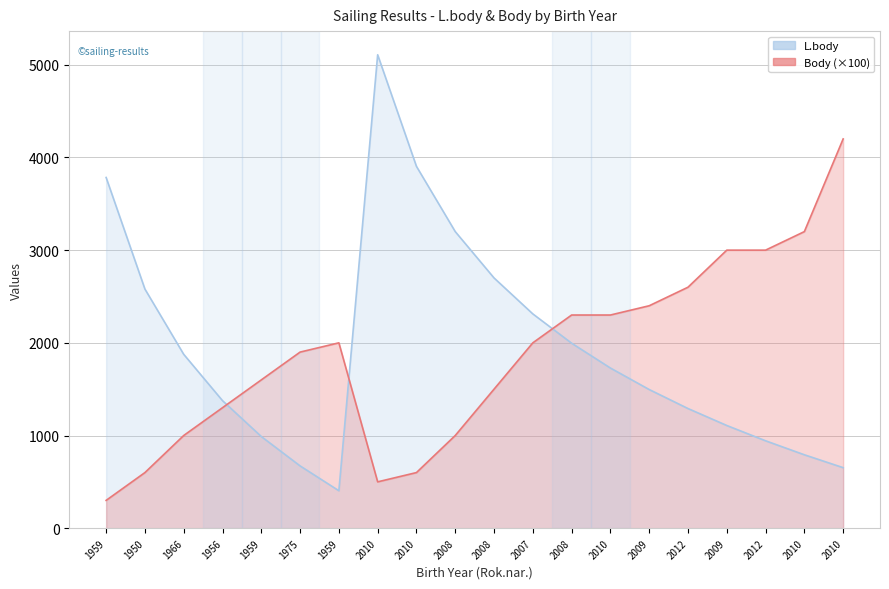

What is the minimum value for Body?

300